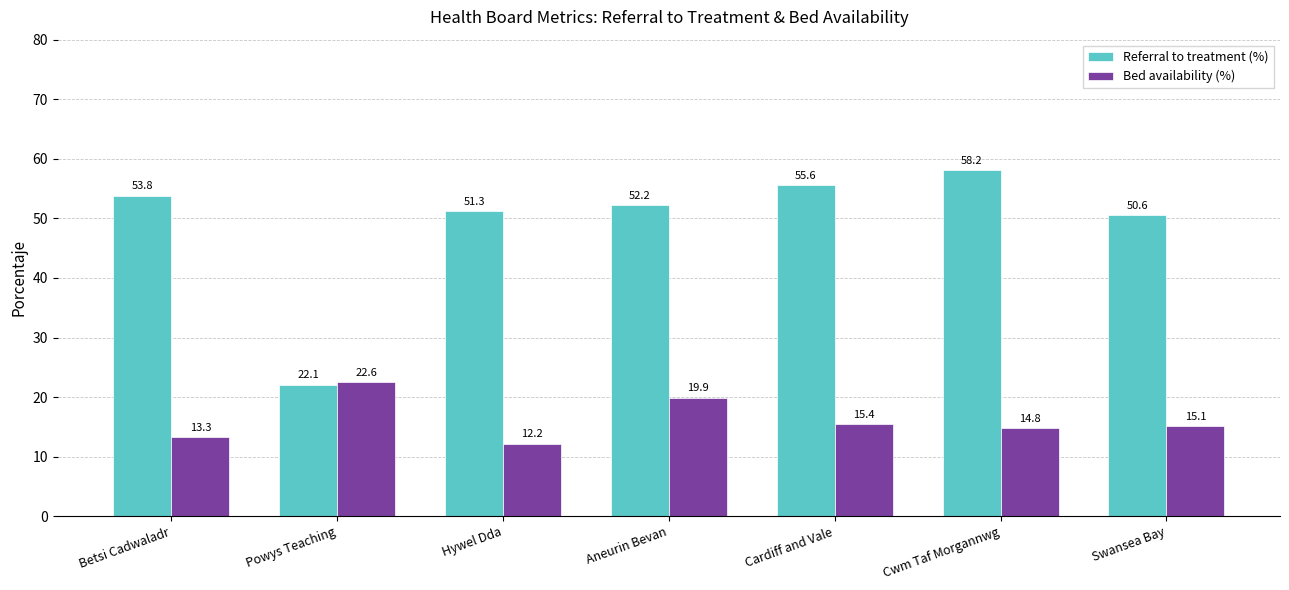

How many data points in Referral to treatment (%) are above 52?

4